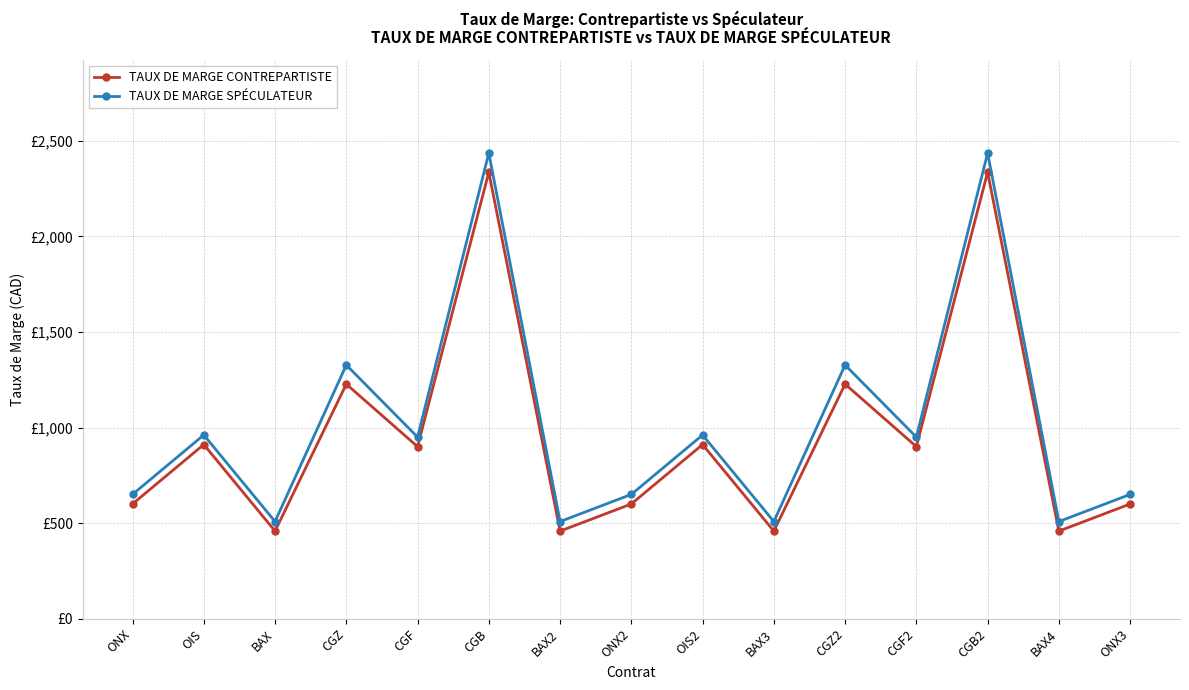

Reading right to left, what are all the values shown in this chart?

TAUX DE MARGE CONTREPARTISTE: 600	458	2336	900	1227	458	911	600	458	2336	900	1227	458	911	600
TAUX DE MARGE SPÉCULATEUR: 650	508	2436	950	1327	508	961	650	508	2436	950	1327	508	961	650